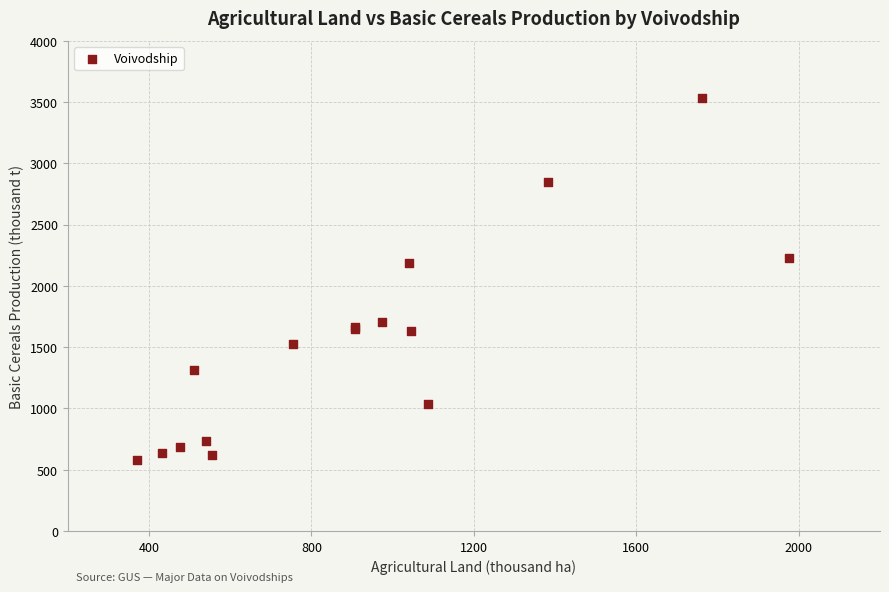

What Y value in the scatter plot is closest to 2056?

2187.5